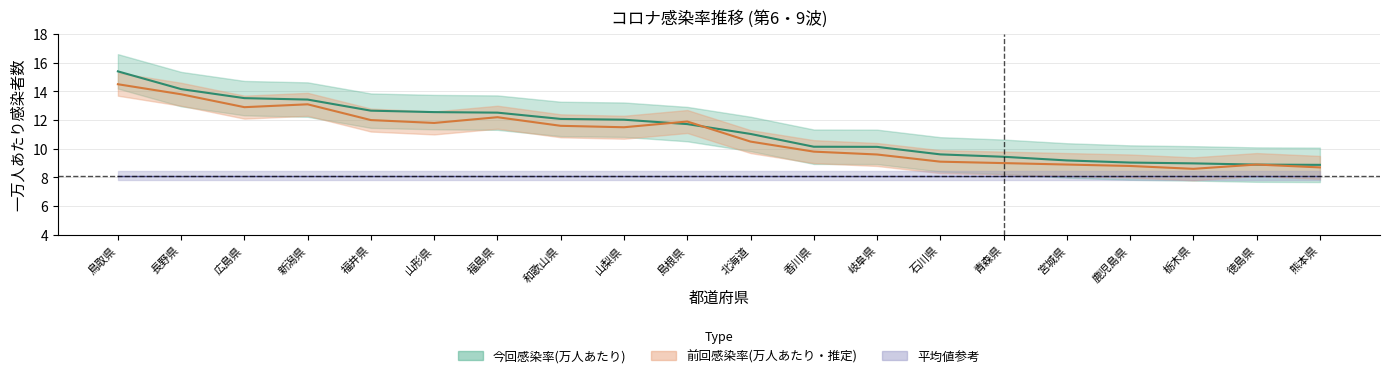

What is the total value across all series at 島根県?

23.6